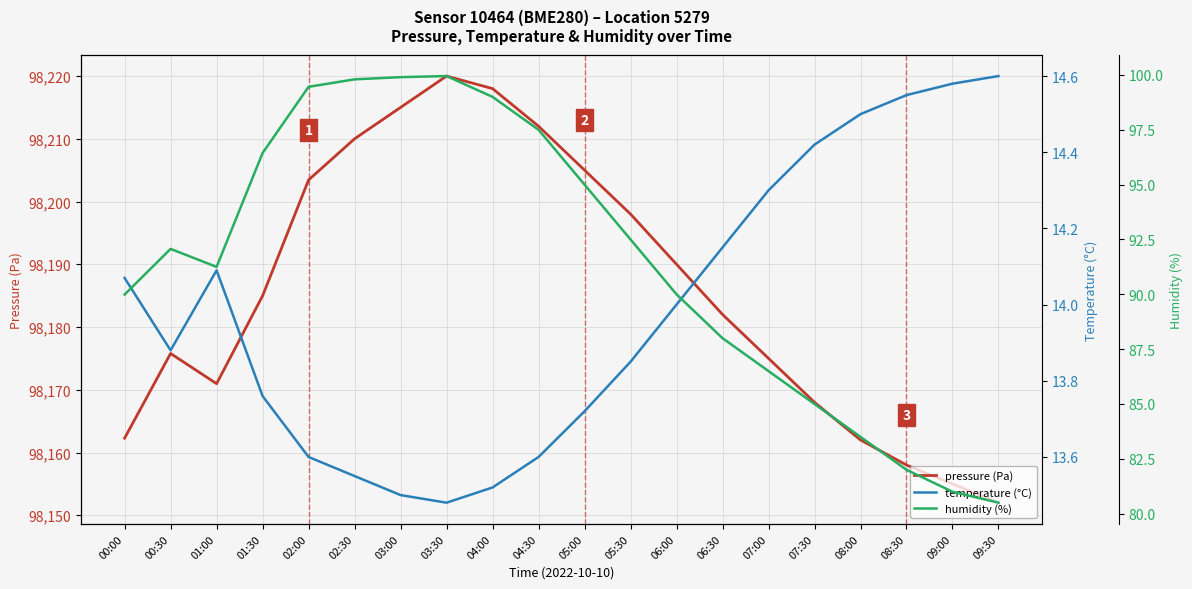

At which label does pressure (Pa) reach its peak?

03:30